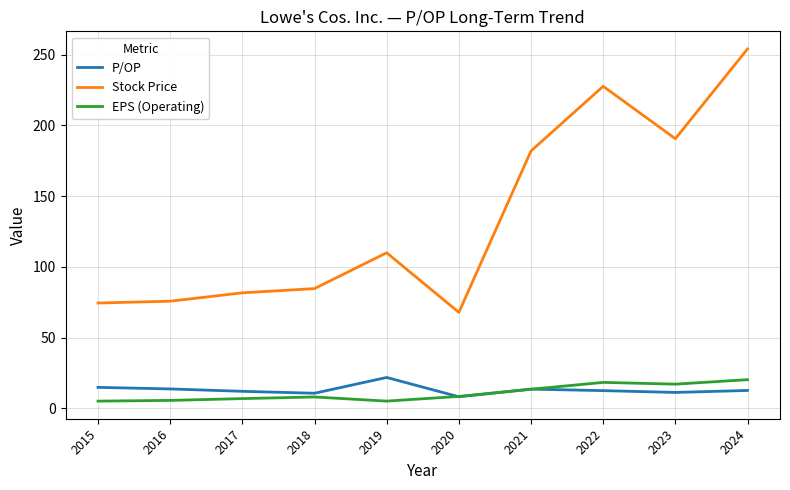

After their last crossing, which series has the higher values: P/OP or EPS (Operating)?

EPS (Operating)